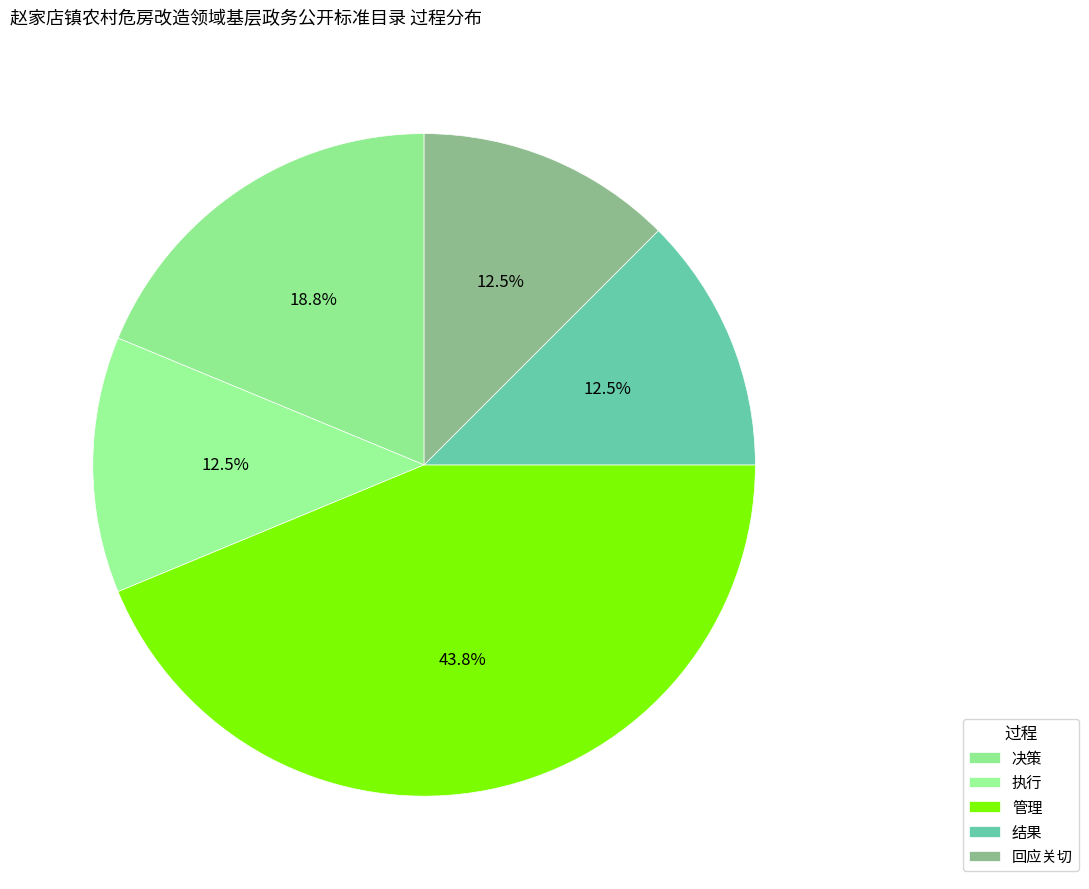

Between 回应关切 and 结果, which is larger?

回应关切